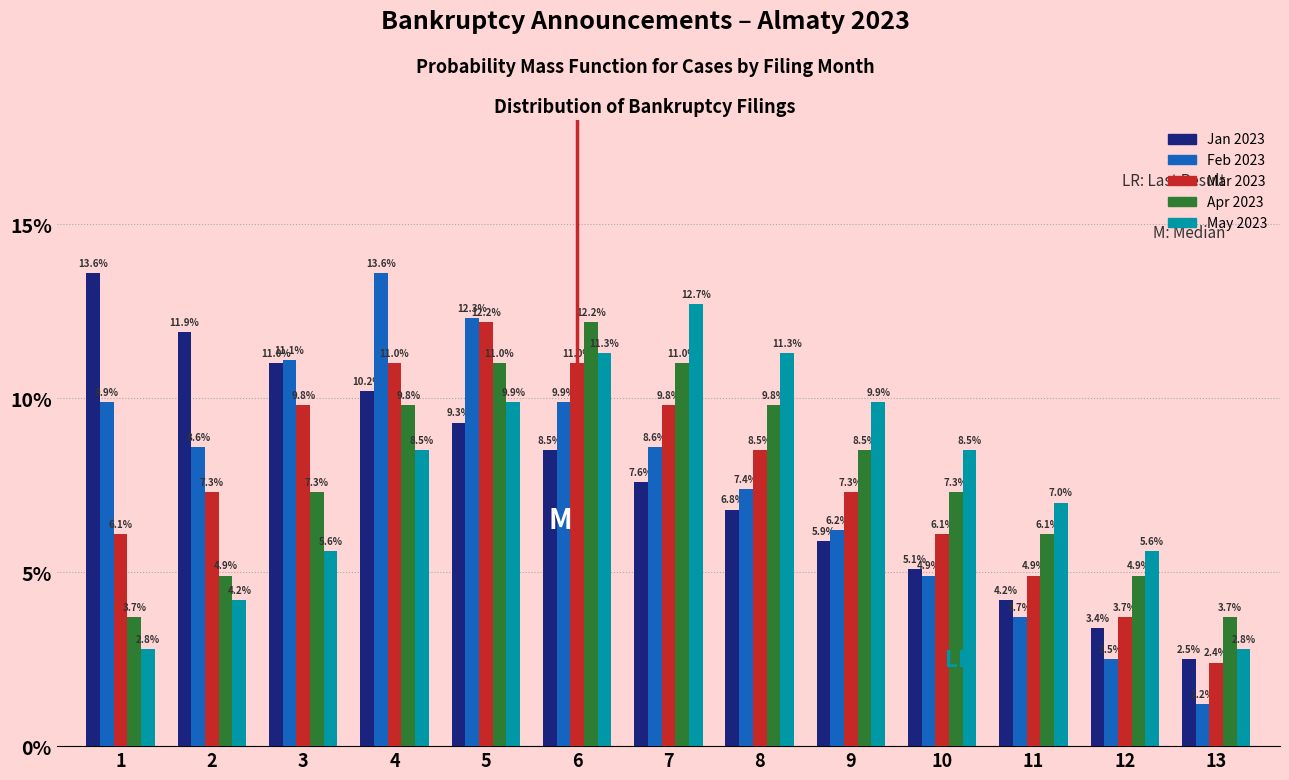

Reading right to left, extract all data points from this chart.

Jan 2023: 13=2.5	12=3.4	11=4.2	10=5.1	9=5.9	8=6.8	7=7.6	6=8.5	5=9.3	4=10.2	3=11.0	2=11.9	1=13.6
Feb 2023: 13=1.2	12=2.5	11=3.7	10=4.9	9=6.2	8=7.4	7=8.6	6=9.9	5=12.3	4=13.6	3=11.1	2=8.6	1=9.9
Mar 2023: 13=2.4	12=3.7	11=4.9	10=6.1	9=7.3	8=8.5	7=9.8	6=11.0	5=12.2	4=11.0	3=9.8	2=7.3	1=6.1
Apr 2023: 13=3.7	12=4.9	11=6.1	10=7.3	9=8.5	8=9.8	7=11.0	6=12.2	5=11.0	4=9.8	3=7.3	2=4.9	1=3.7
May 2023: 13=2.8	12=5.6	11=7.0	10=8.5	9=9.9	8=11.3	7=12.7	6=11.3	5=9.9	4=8.5	3=5.6	2=4.2	1=2.8